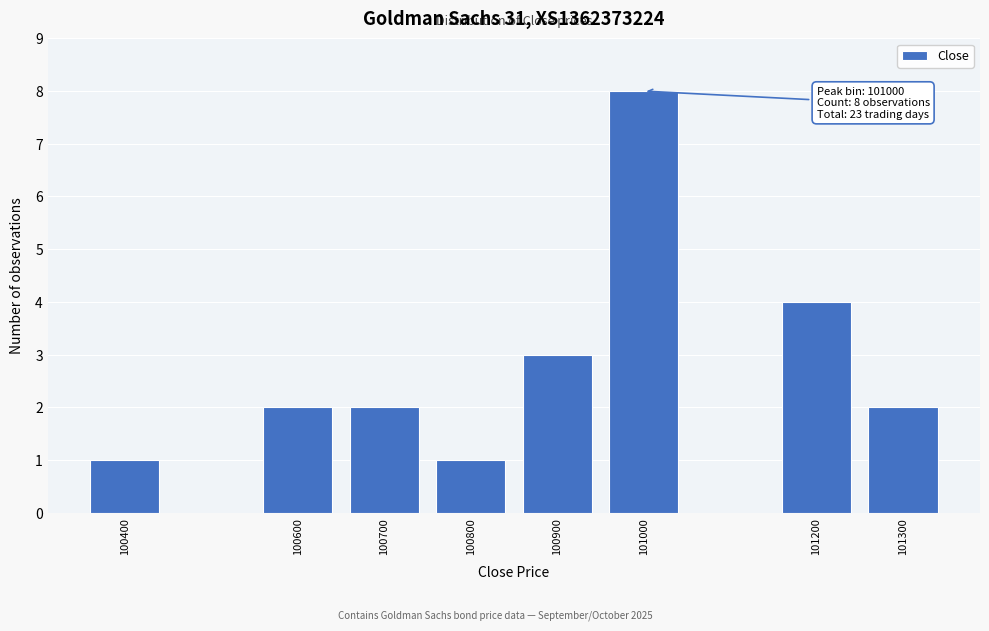

Reading left to right, extract all data points from this chart.

100400=1	100600=2	100700=2	100800=1	100900=3	101000=8	101200=4	101300=2